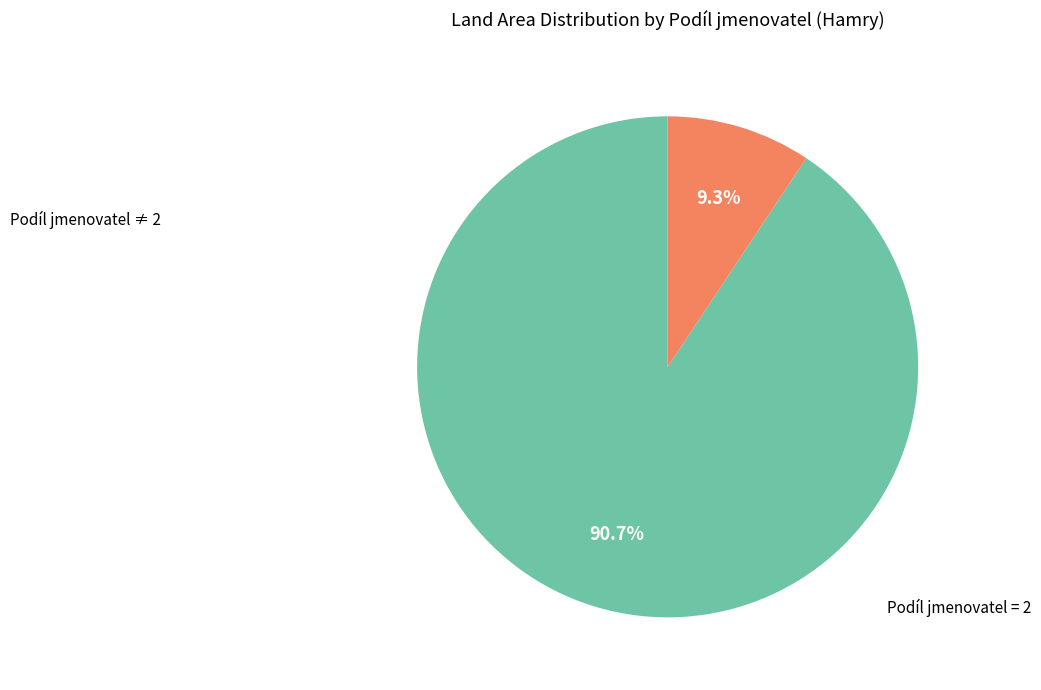

To the nearest percent, what is the average slice percentage?

50%